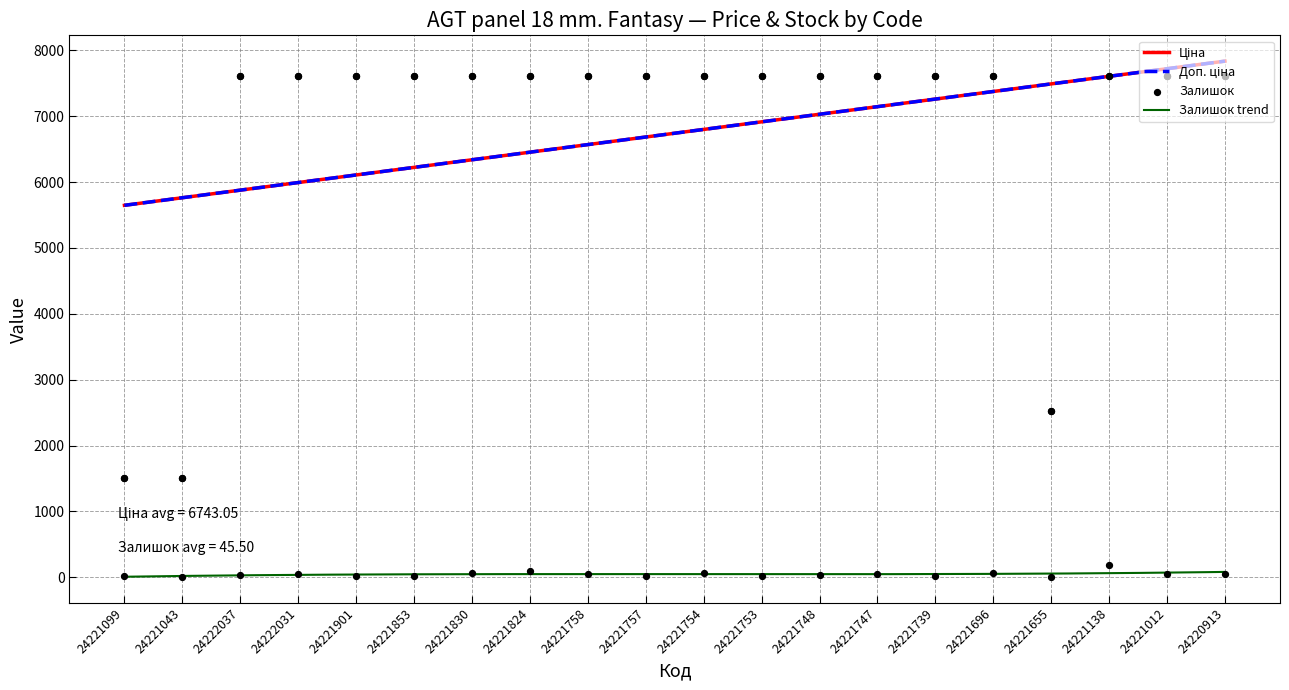

Is the value of Доп. ціна at 24221696 greater than the value of Залишок at 24221758?

Yes